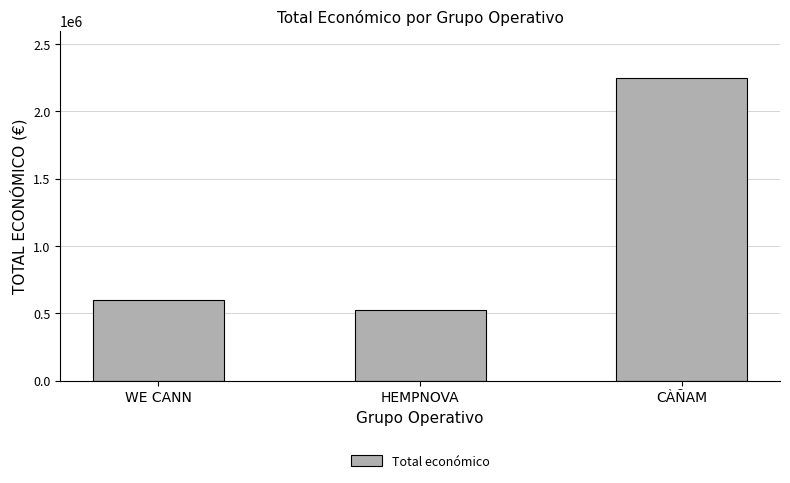

Which label corresponds to the largest value in the chart?

CÀÑAM